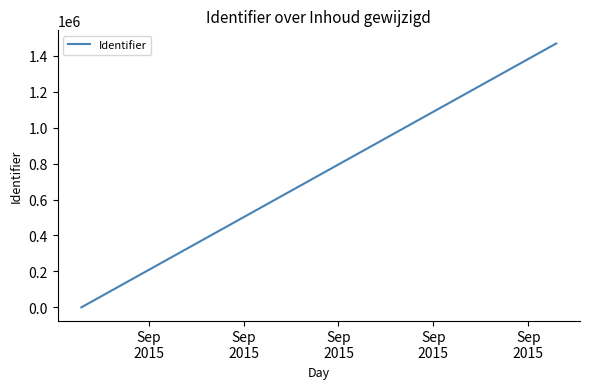

What is the maximum value shown in the chart?

1468006